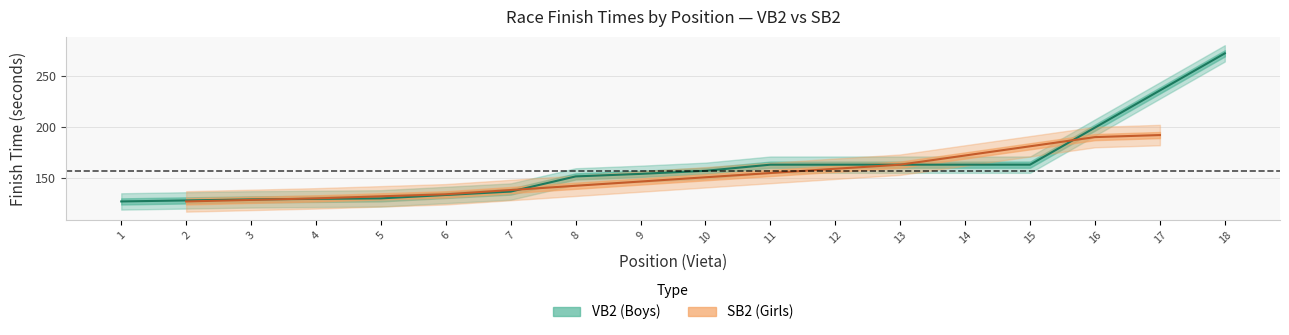

True or false: VB2 (Boys) center has a value of 163.0 at 15.

True